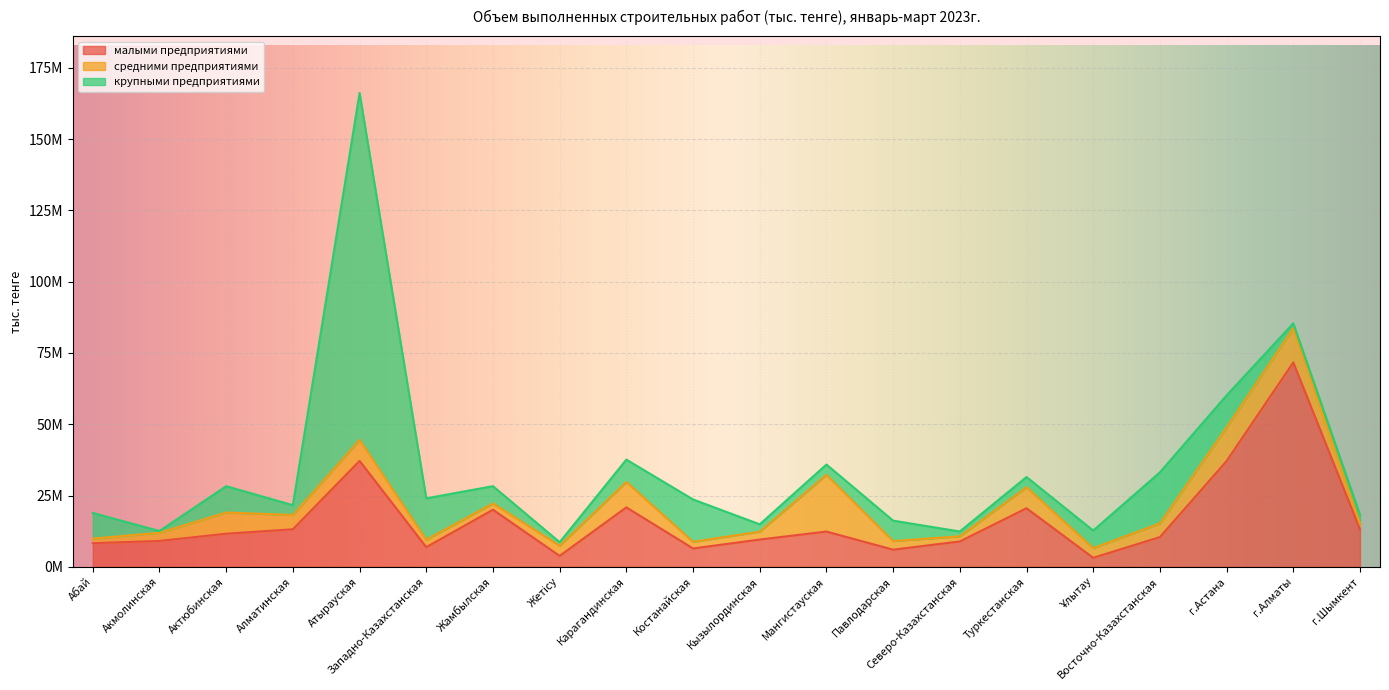

What is the label of the 13th point from the left?

Павлодарская